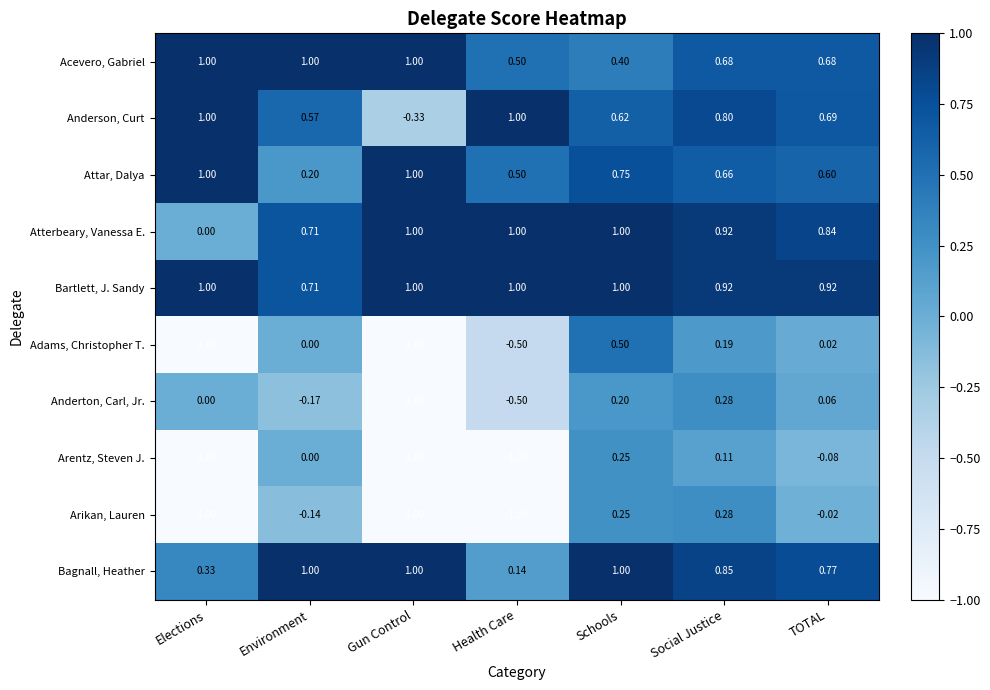

Count the number of data series in this chart.

10